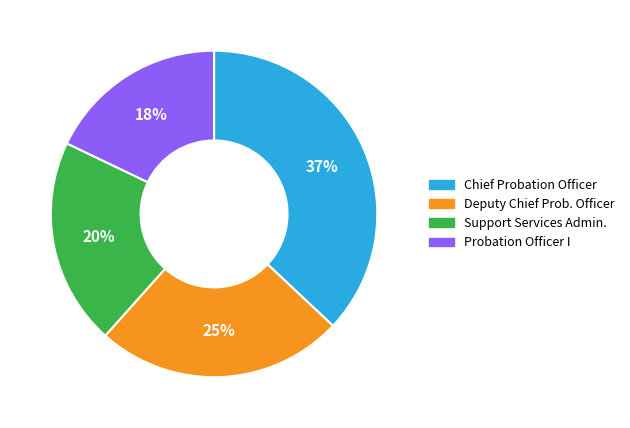

Is there a majority slice in this chart?

No